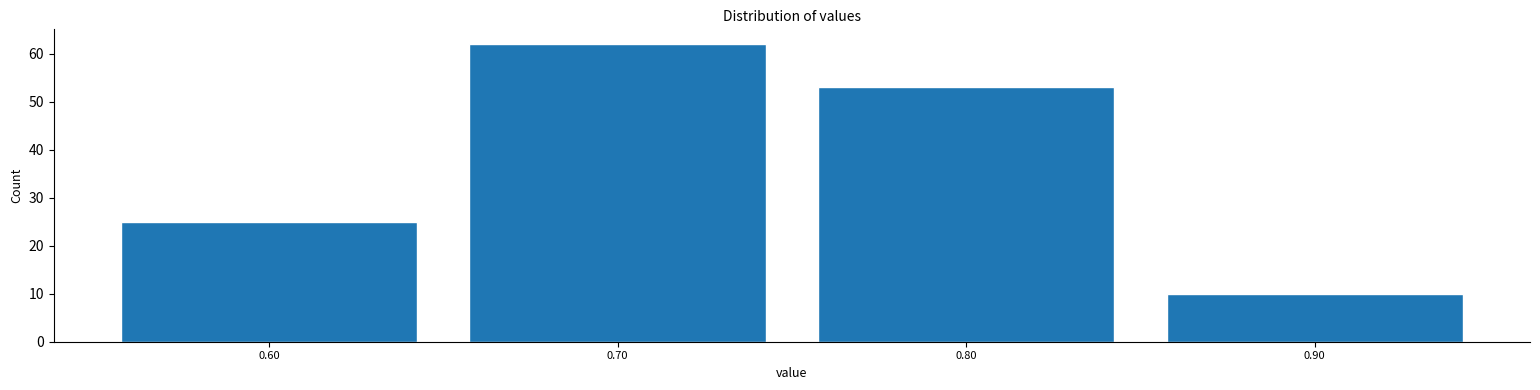

How tall is the bar that spans 0.55 to 0.65 on the x-axis? The values are not printed on the chart, so give them approximately, as read against the axis.

25